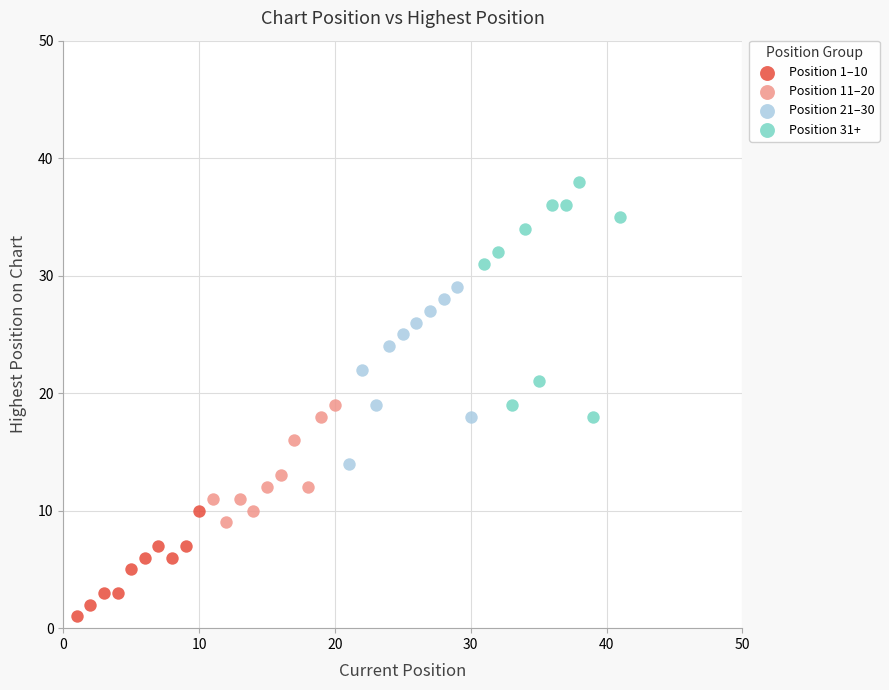

Which series reaches the minimum Y coordinate?

Position 1–10